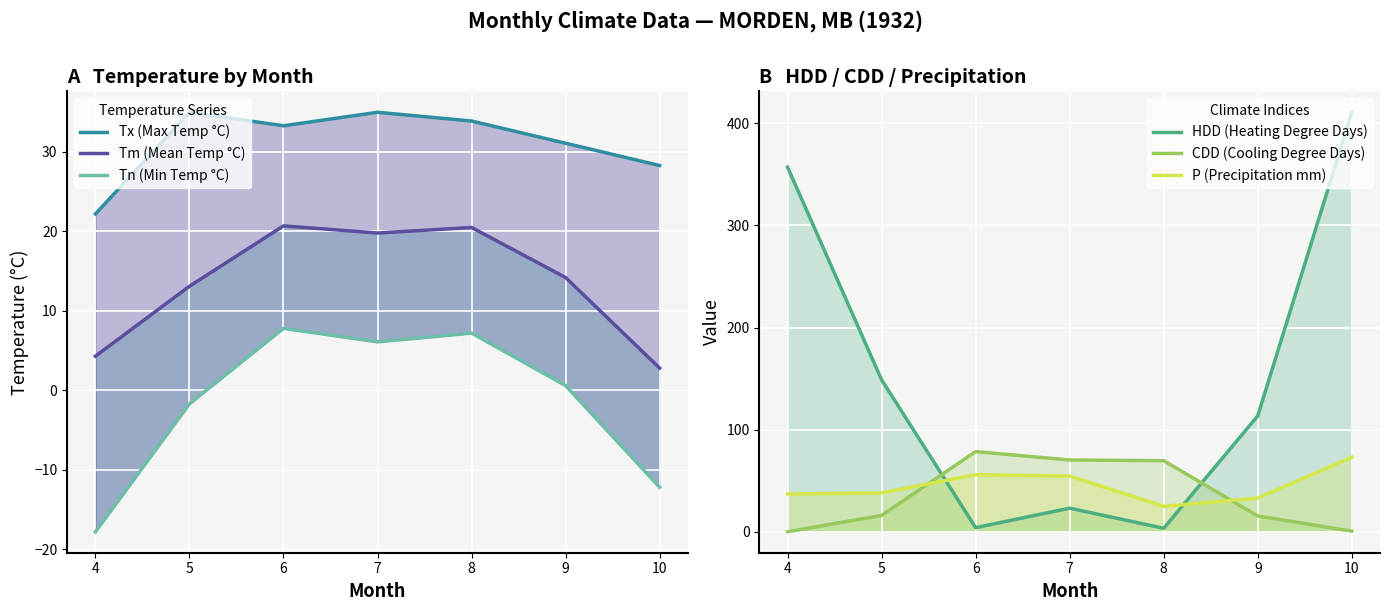

At which label does HDD (Heating Degree Days) reach its minimum?

8